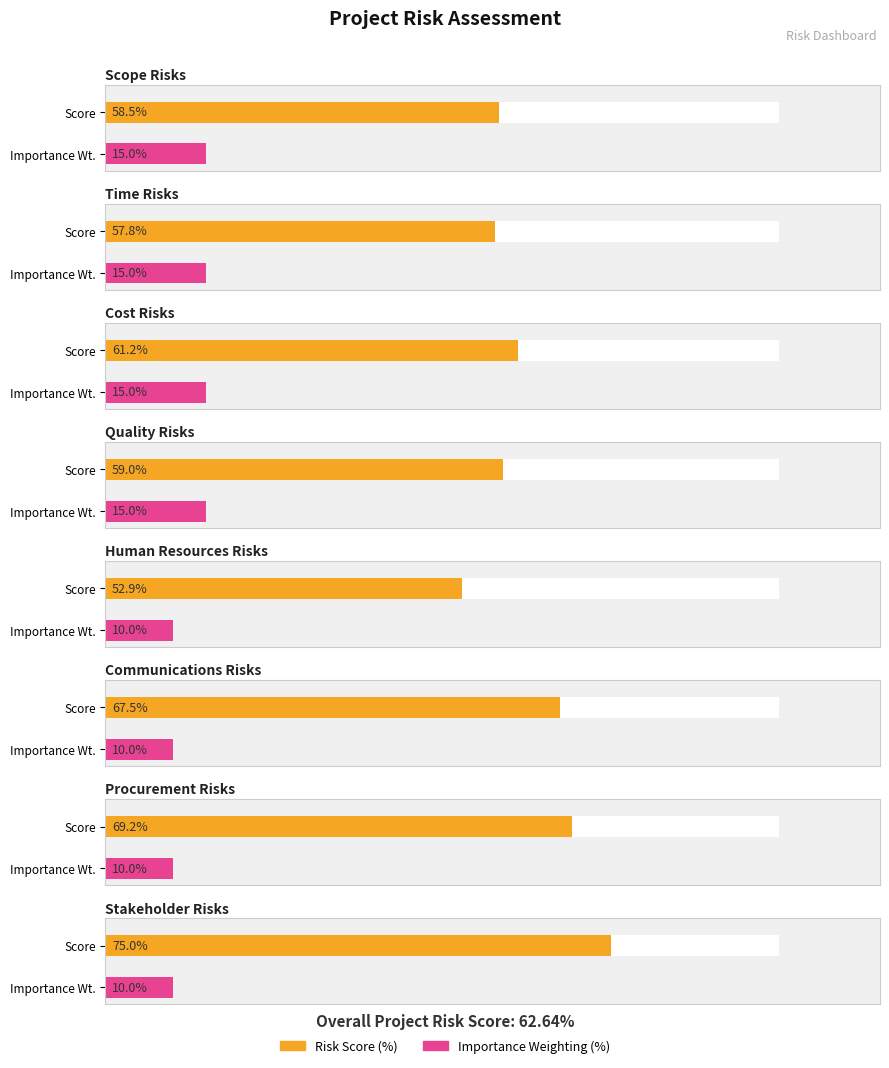

What is the label of the 7th bar from the left?

Procurement Risks